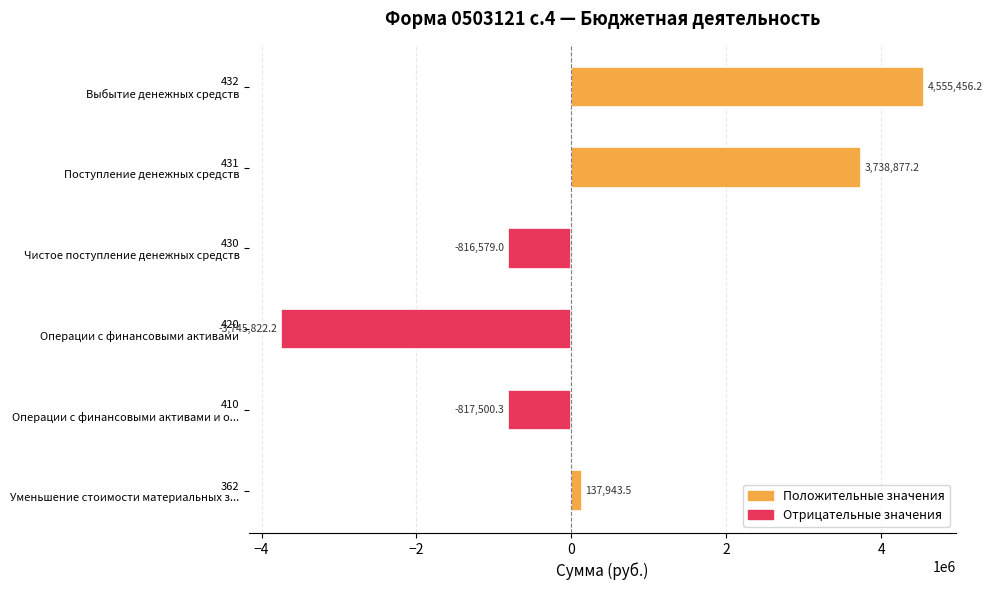

How many distinct data groups are displayed?

1